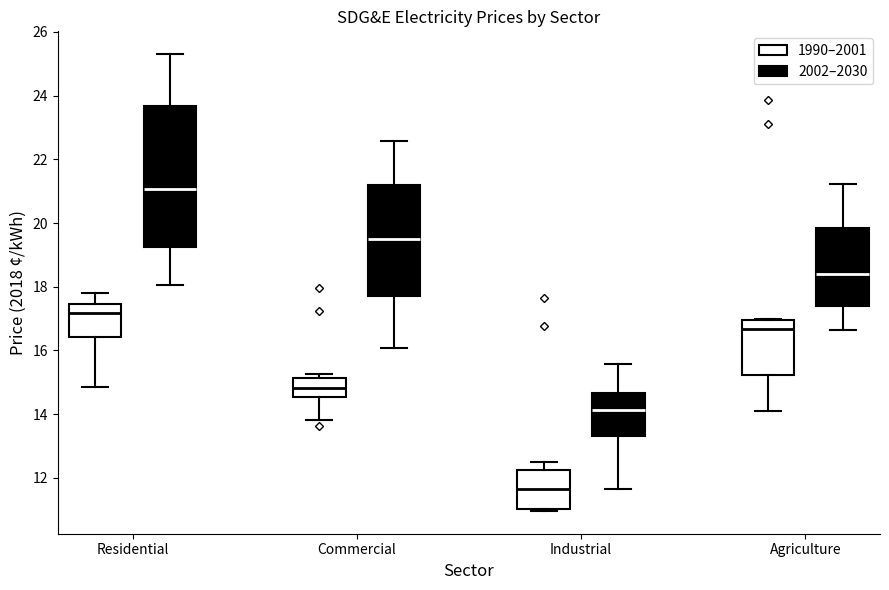

Which box's median line is the lowest?

Industrial (1990–2001)